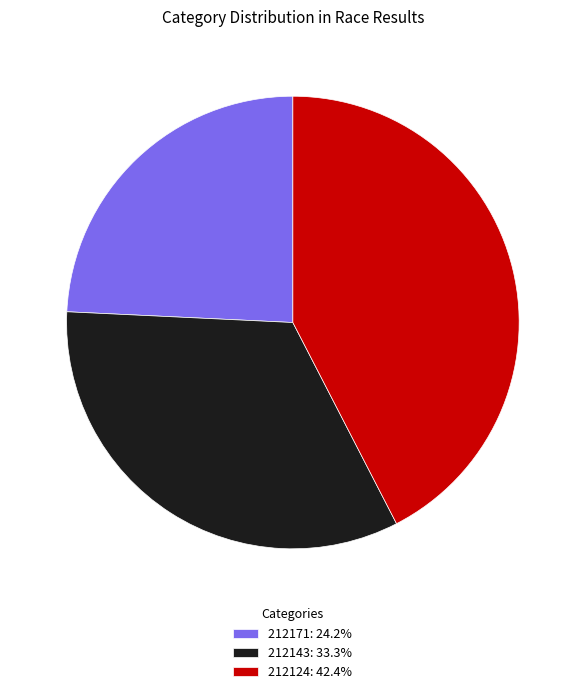

Does 212124 account for over 50% of the chart?

No